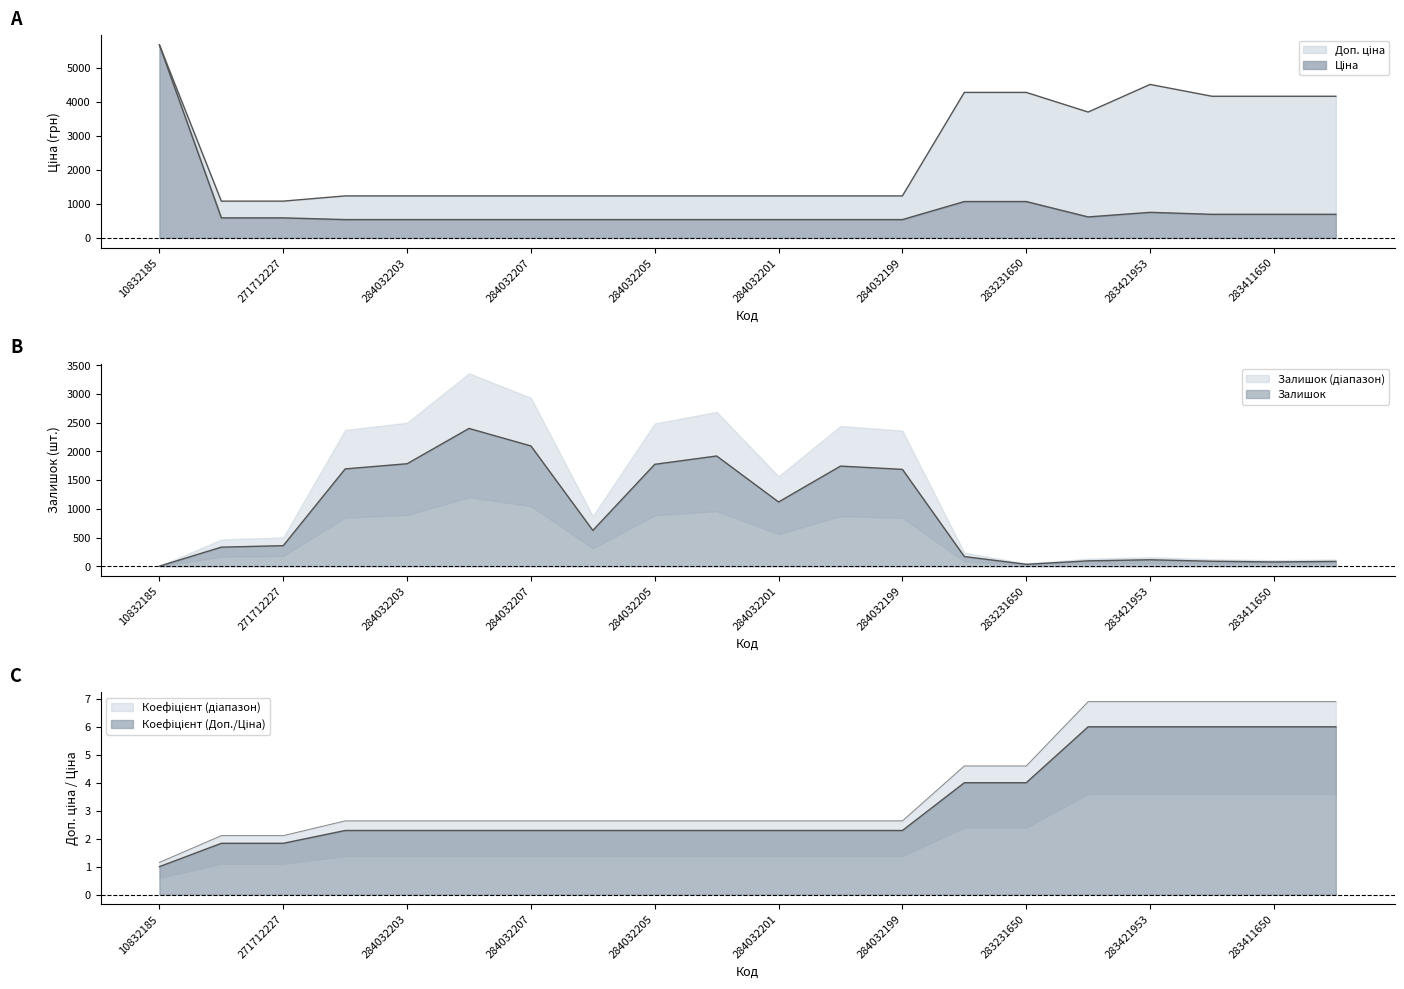

True or false: Ціна has more than 0 interior local peaks.

True